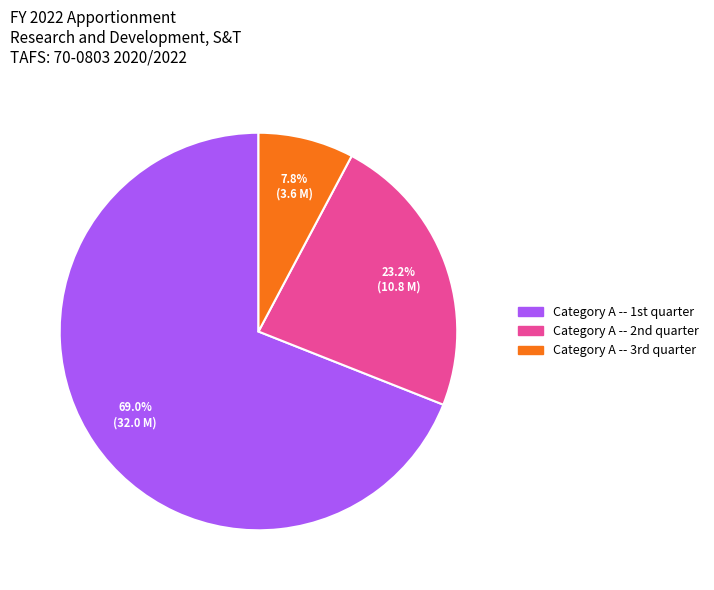

To the nearest percent, what is the difference between the largest and smallest slice percentages?

61%